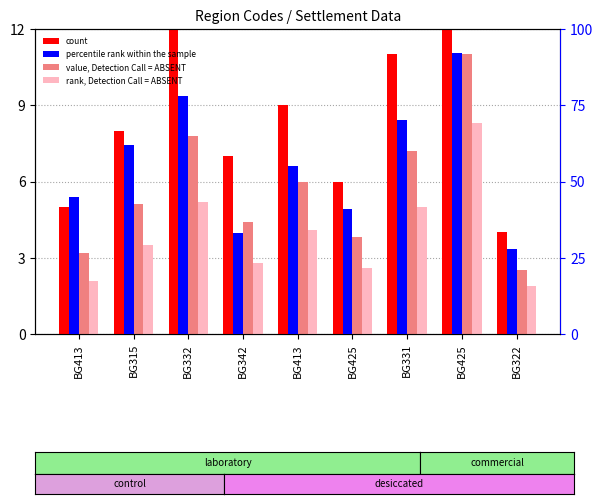

How many bars are there in total?

36